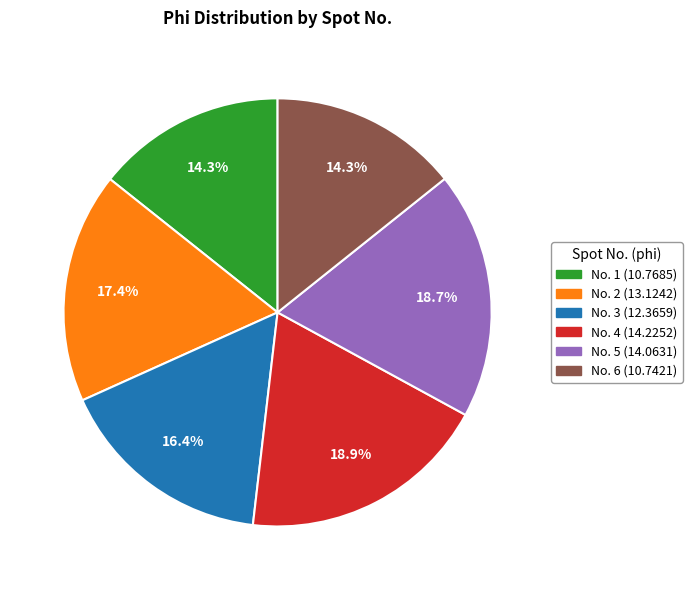

Does any single category account for the majority?

No